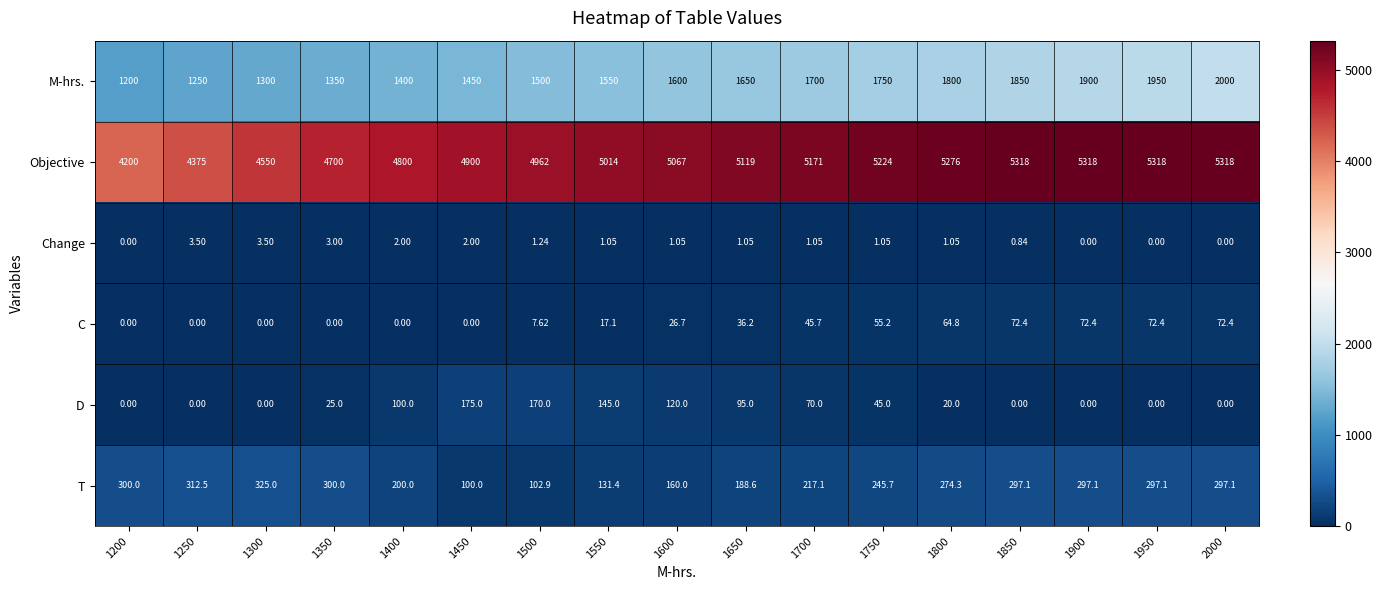

What is the total value across all series at 1350?

6378.0